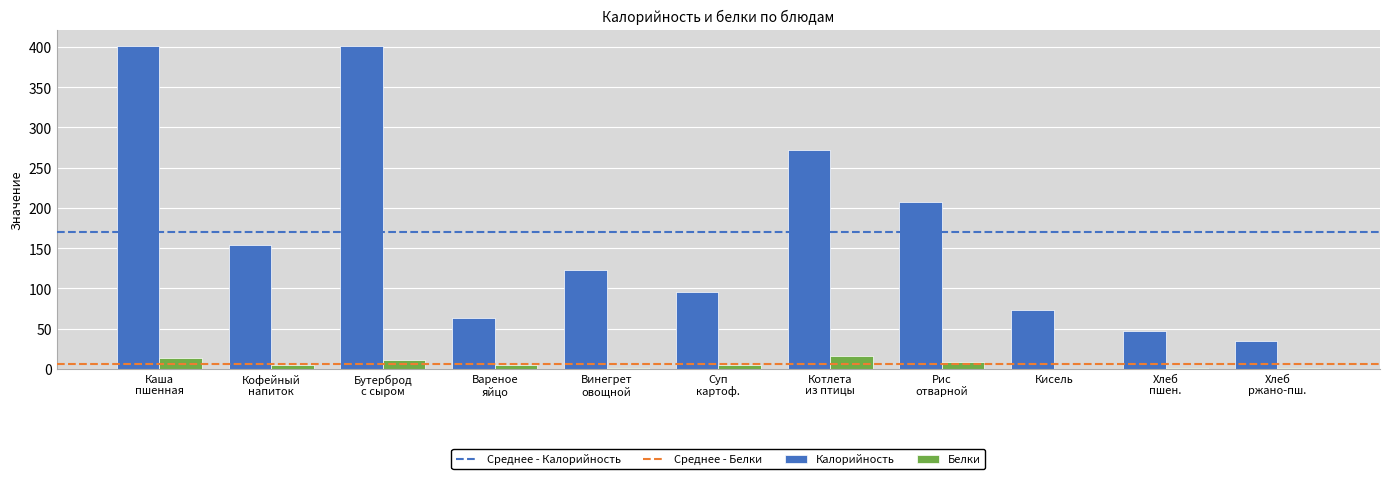

Which series has the largest total across all categories?

Калорийность